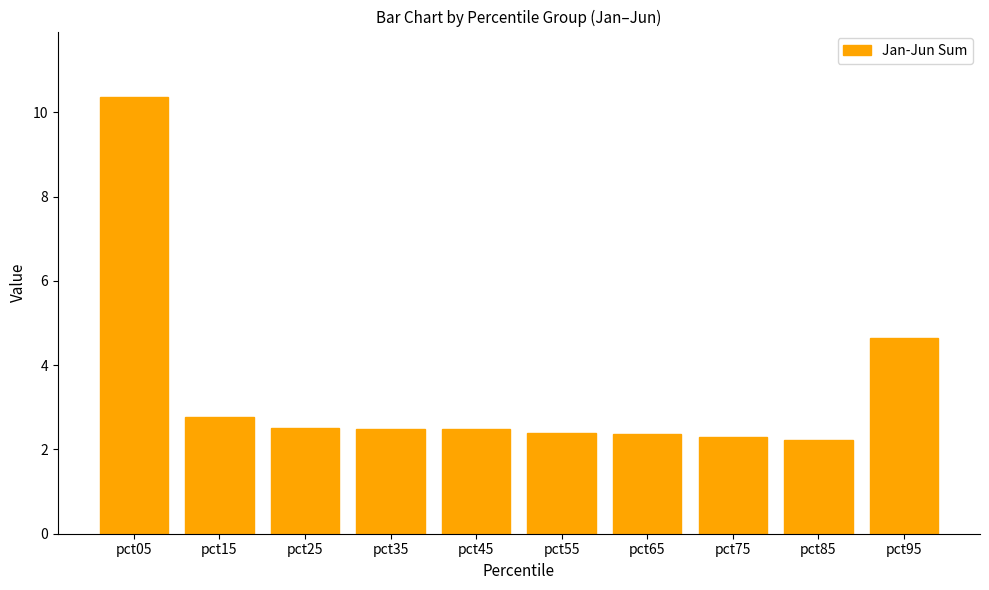

Are the bars grouped side by side (vs. stacked)?

No